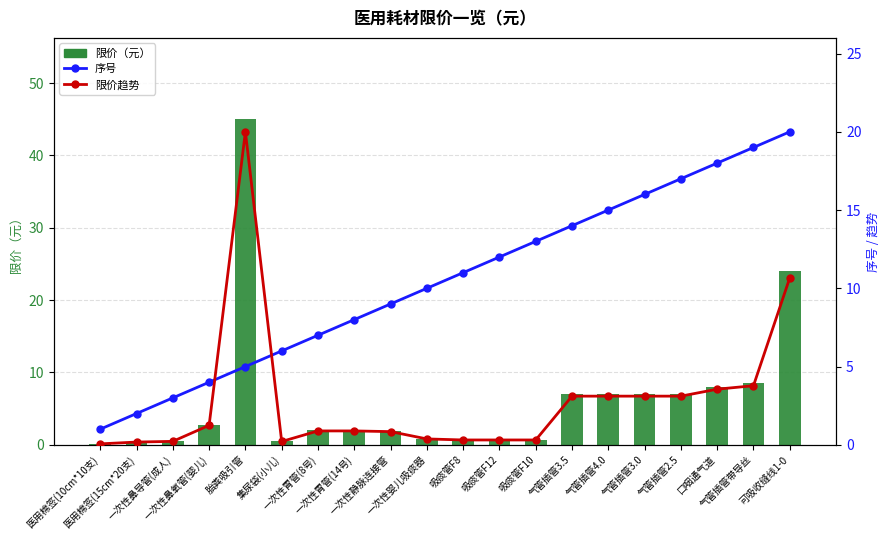

What is the average value of the 限价（元） series?

6.3